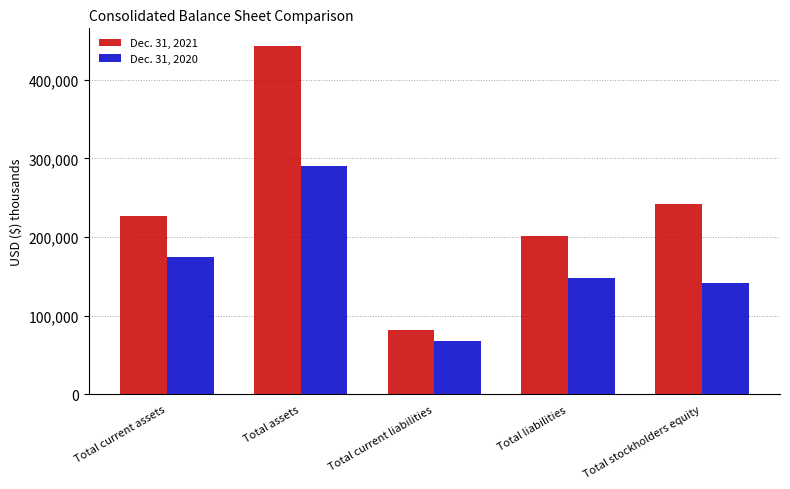

What is the label of the 1st bar from the left?

Total current assets